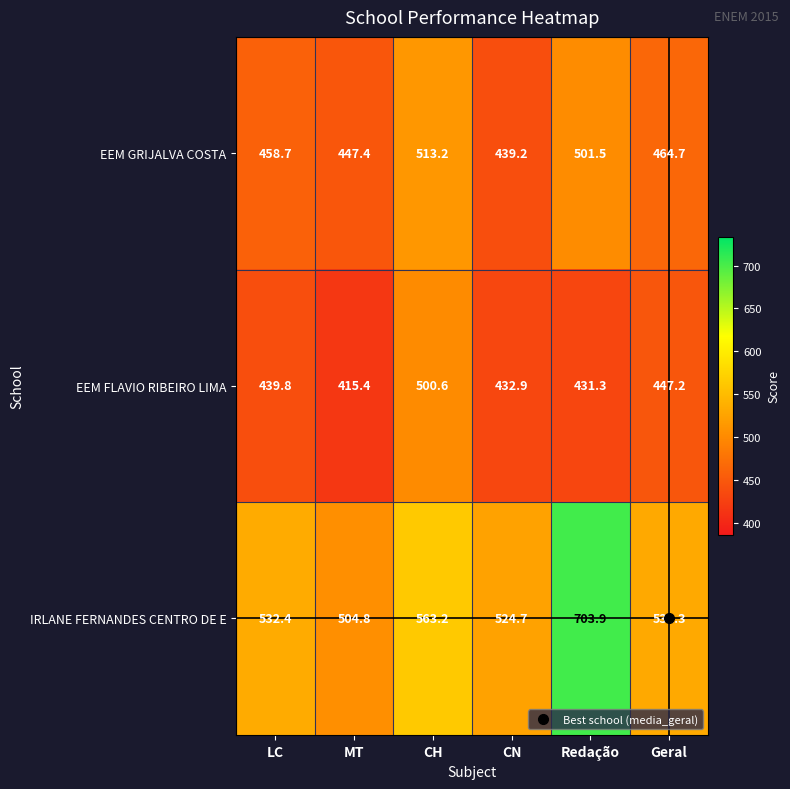

The value of EEM GRIJALVA COSTA at Redação is 501.5. True or false?

True